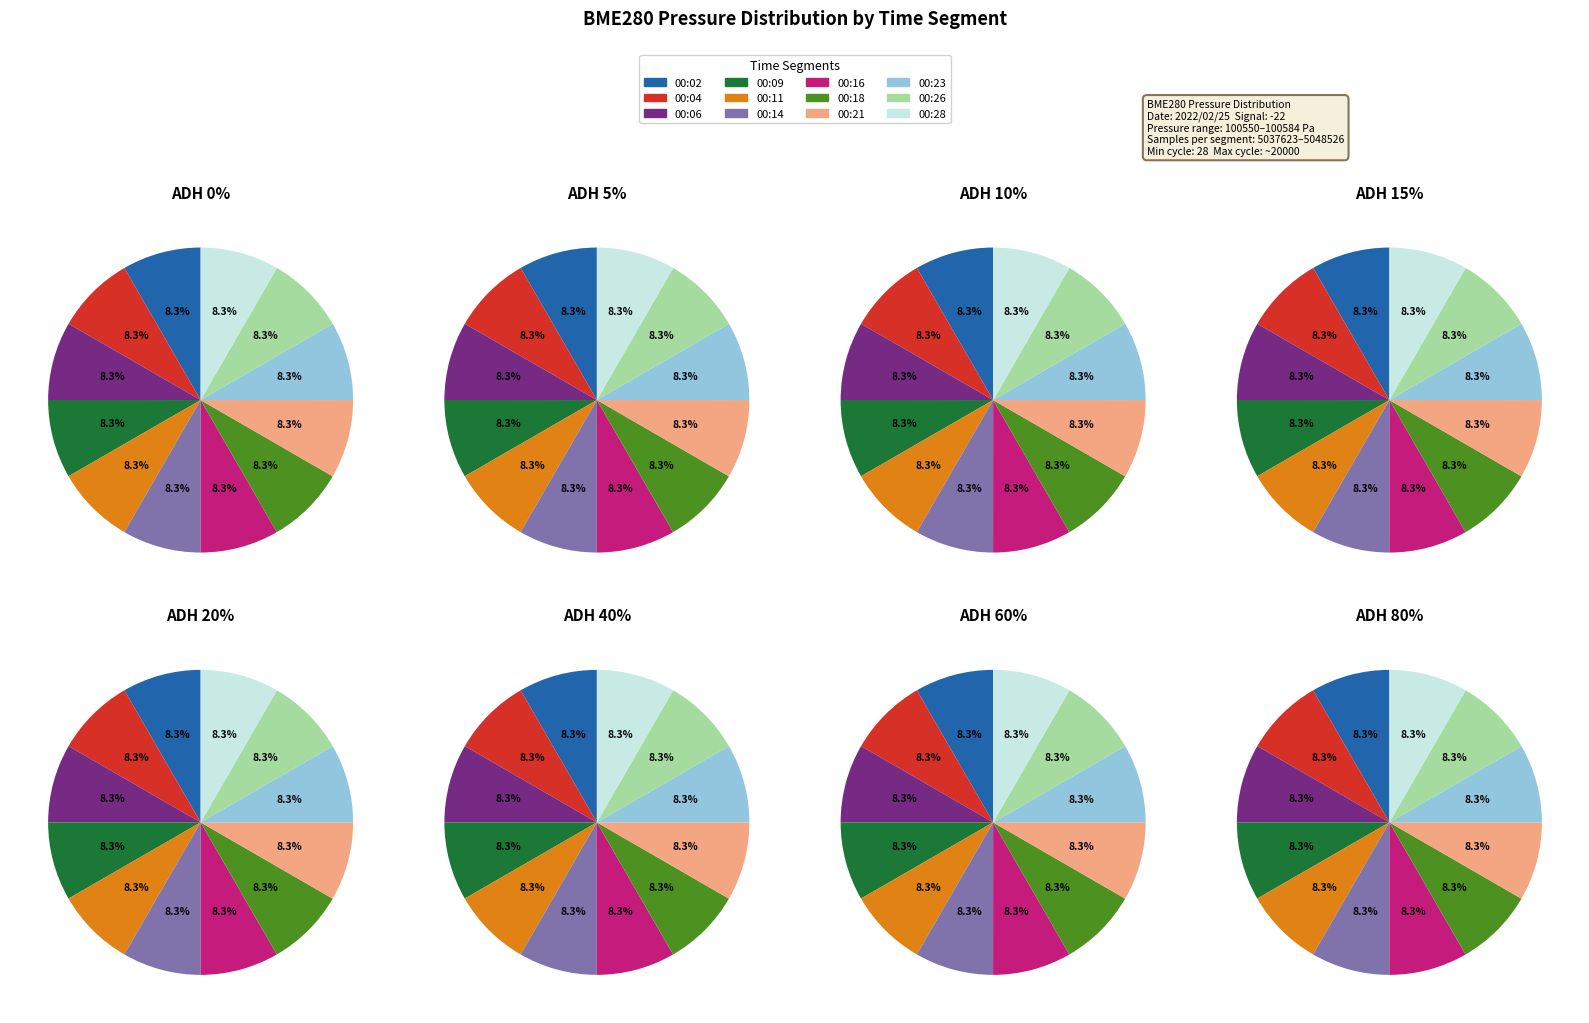

What percentage is the 00:14 slice, to the nearest percent?

8%